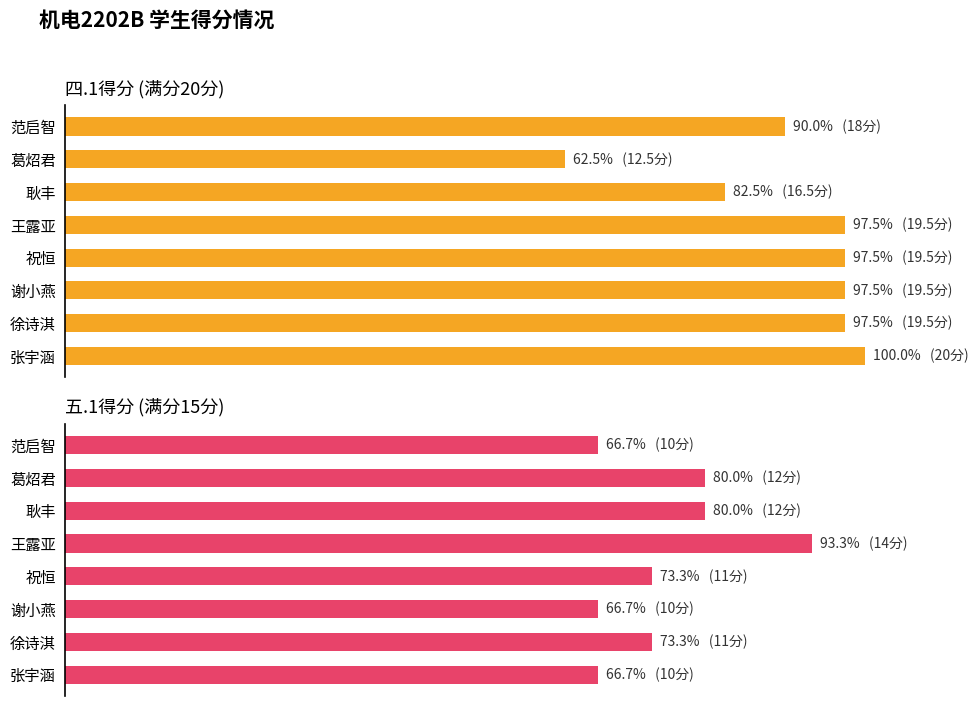

What is the sum of all 四.1得分(满分20) values?

725.0